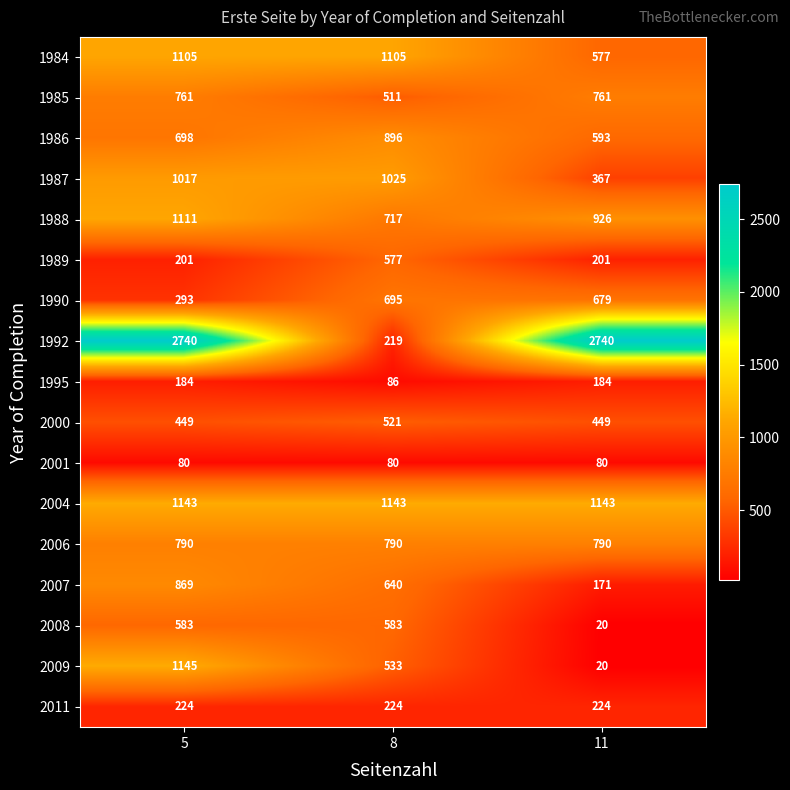

Count the 2007 values in the range 171 to 869.

3